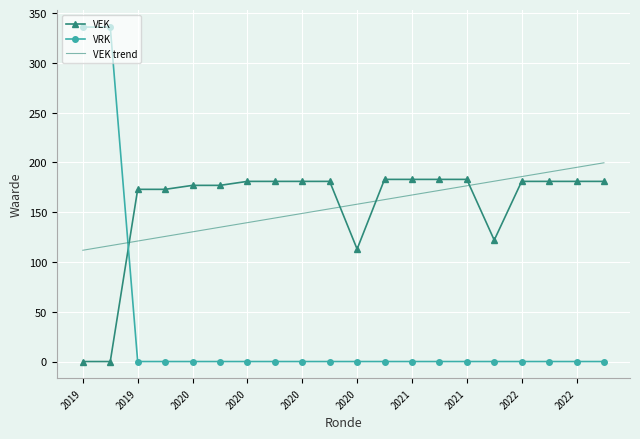

True or false: VEK trend and VRK cross at least once.

True